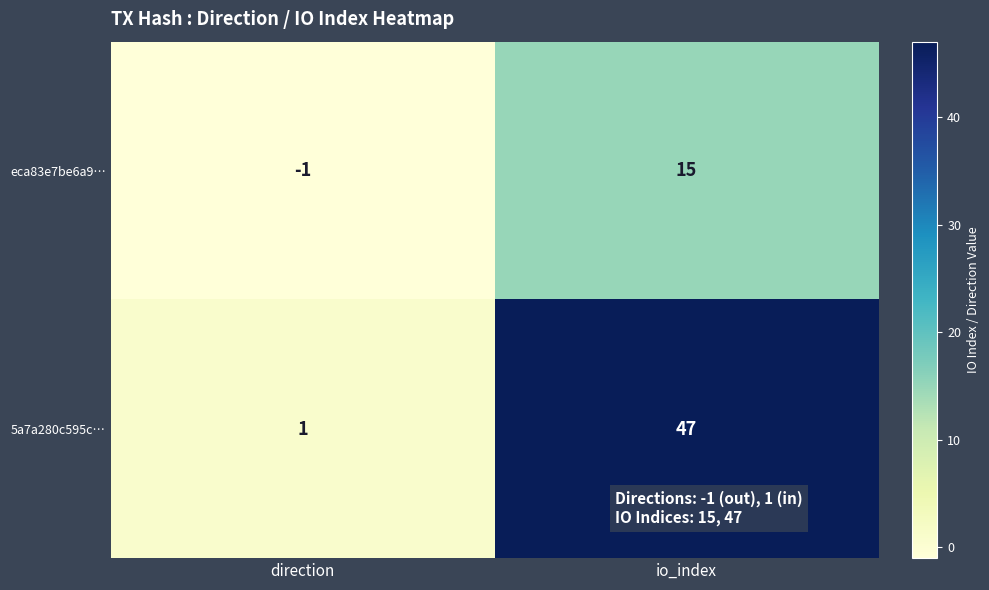

True or false: 5a7a280c595c… has a value of 67 at io_index.

False